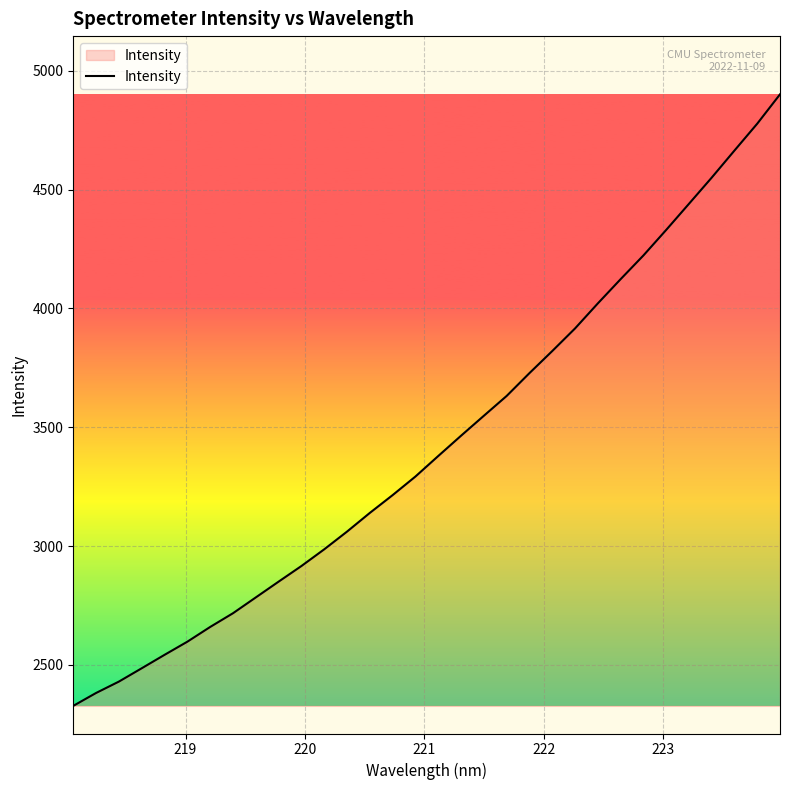

What is the smallest value displayed?

2327.6